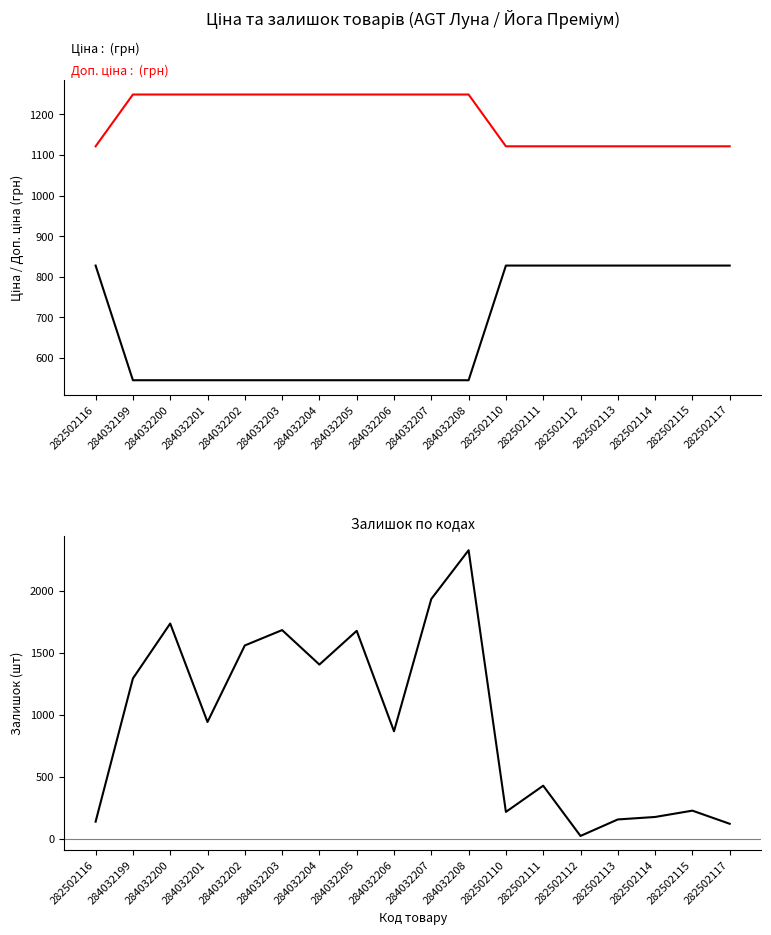

What is the approximate value of Залишок at 284032203?

1685.0